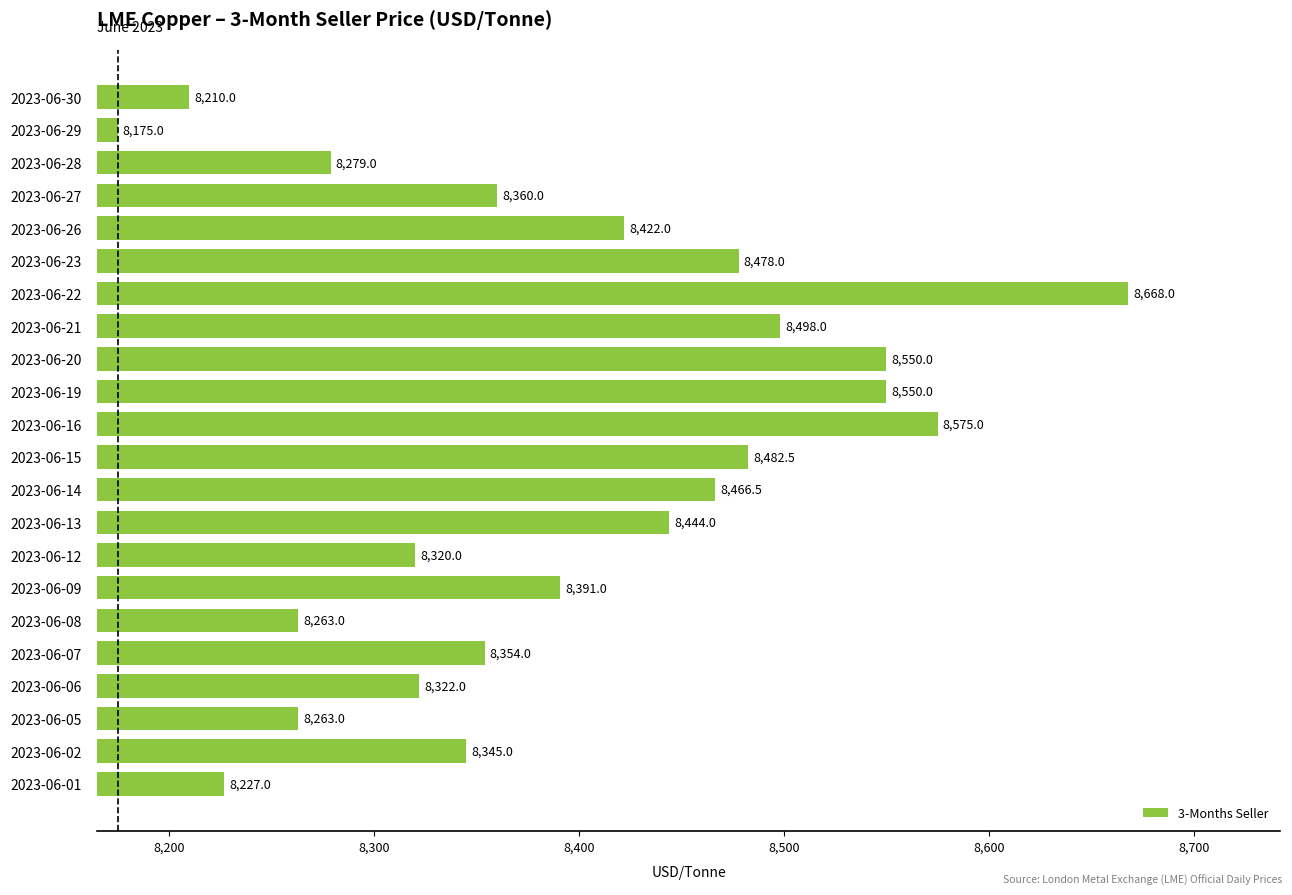

Count the number of data series in this chart.

1